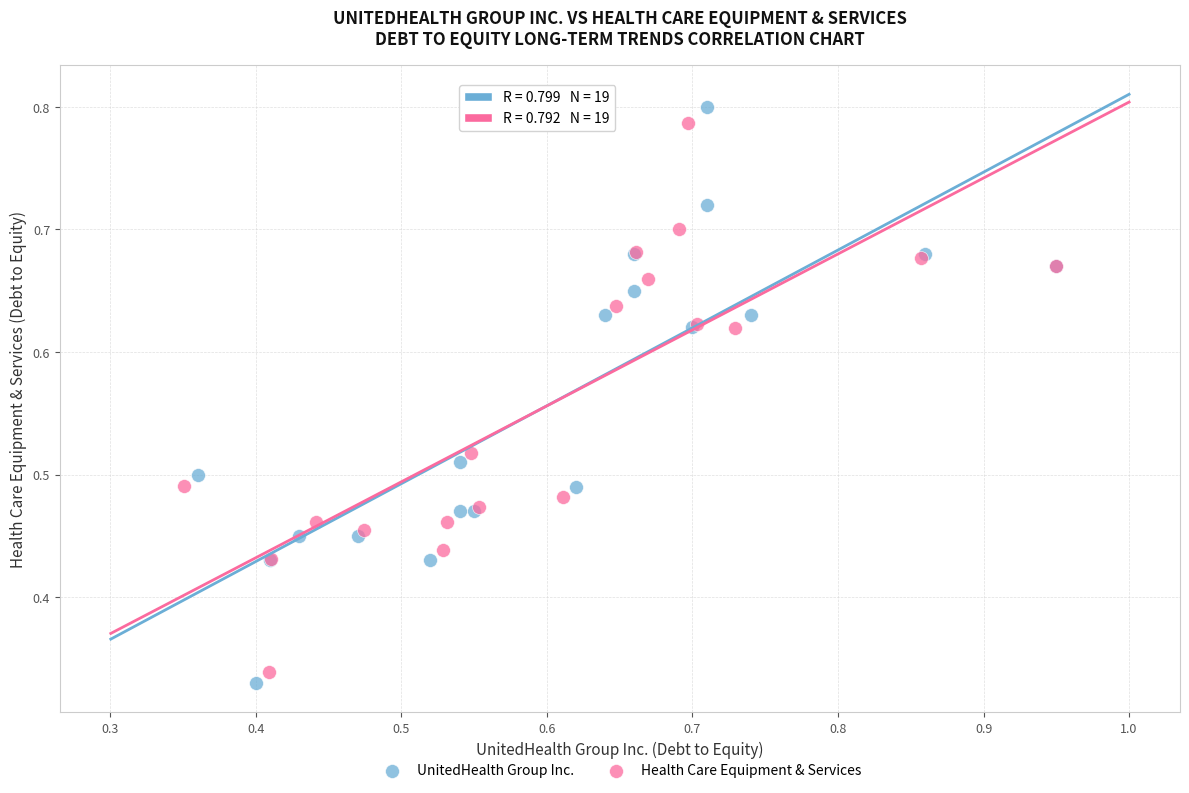

Which series has the widest spread of Y values?

UnitedHealth Group Inc.